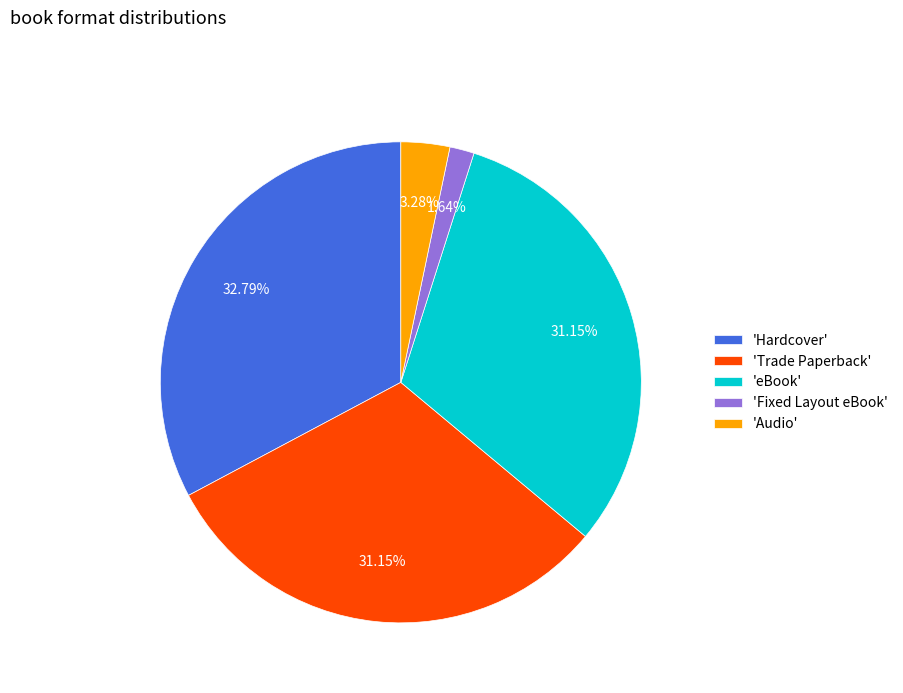

Which has a higher value, 'Audio' or 'Fixed Layout eBook'?

'Audio'